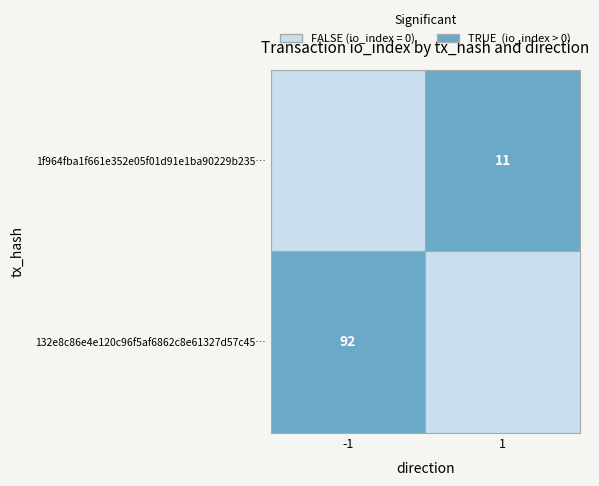

Between direction and io_index, which series saw the biggest shift?

132e8c86e4e120c96f5af6862c8e61327d57c45